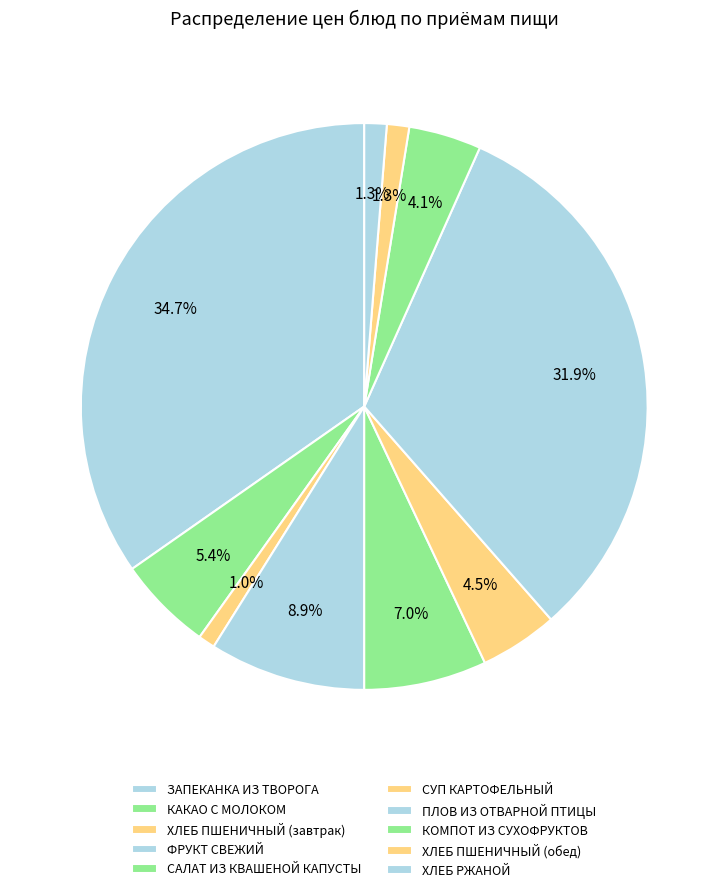

What is the total percentage of ПЛОВ ИЗ ОТВАРНОЙ ПТИЦЫ and ХЛЕБ ПШЕНИЧНЫЙ (обед)?

33.1%